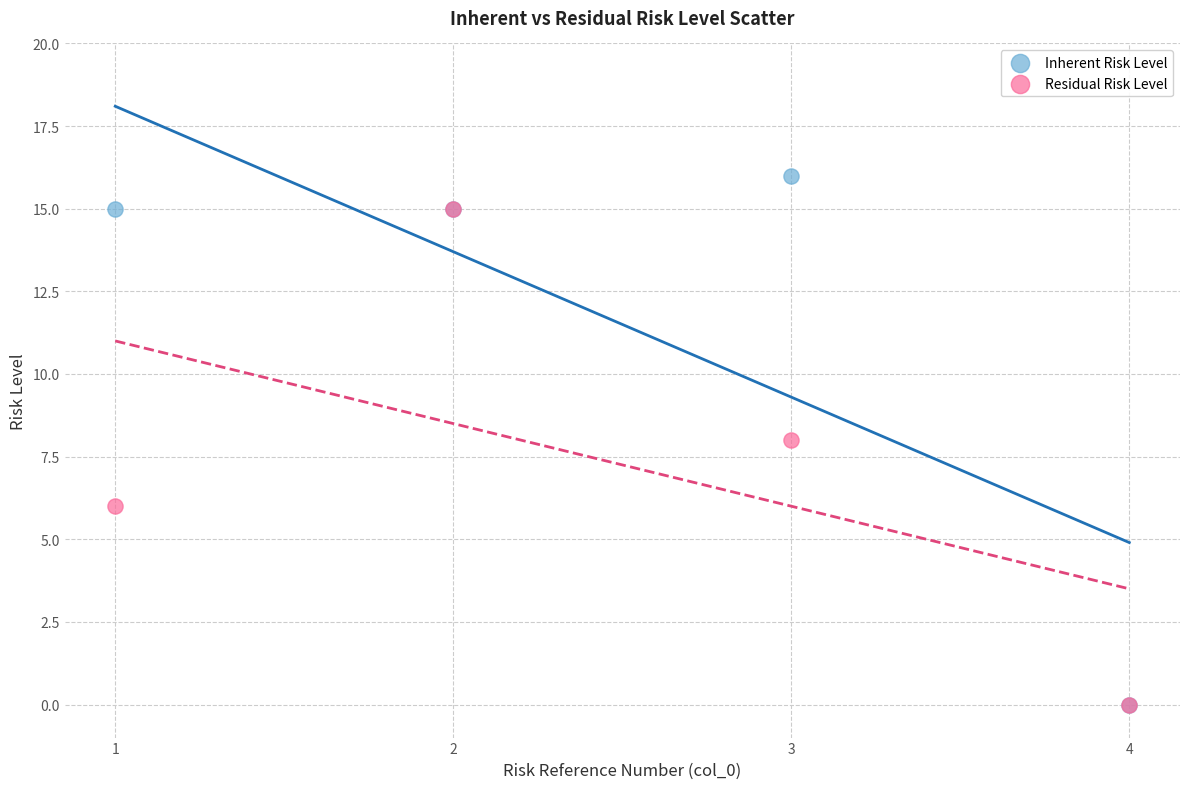

What are all the series names shown in the legend?

Inherent Risk Level, Residual Risk Level